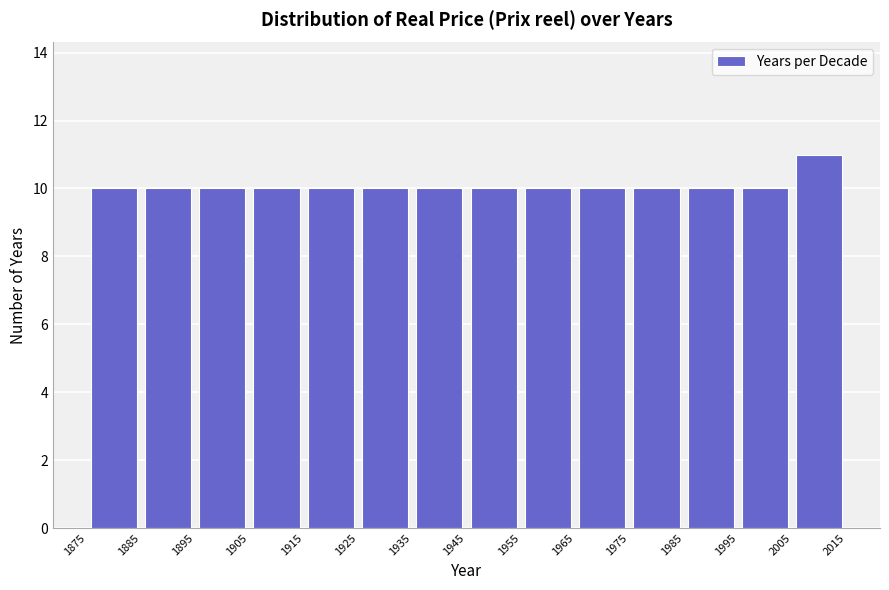

Reading left to right, list every bar in this chart as the range it spans on the x-axis followed by its height. The values are not printed on the chart, so give them approximately, as read against the axis.

1875 to 1885: 10
1885 to 1895: 10
1895 to 1905: 10
1905 to 1915: 10
1915 to 1925: 10
1925 to 1935: 10
1935 to 1945: 10
1945 to 1955: 10
1955 to 1965: 10
1965 to 1975: 10
1975 to 1985: 10
1985 to 1995: 10
1995 to 2005: 10
2005 to 2015: 11